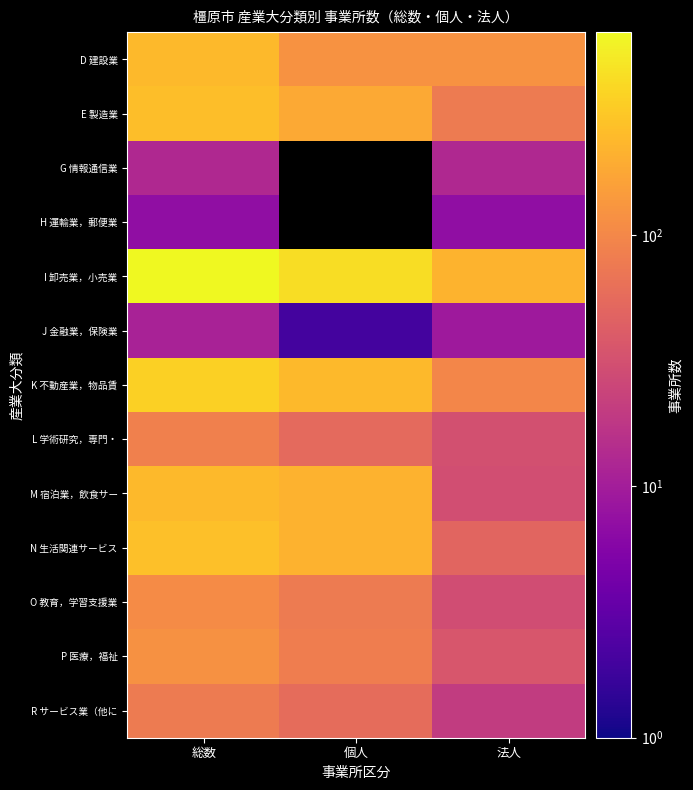

The value of N 生活関連サービス at 法人 is 72.5. True or false?

False